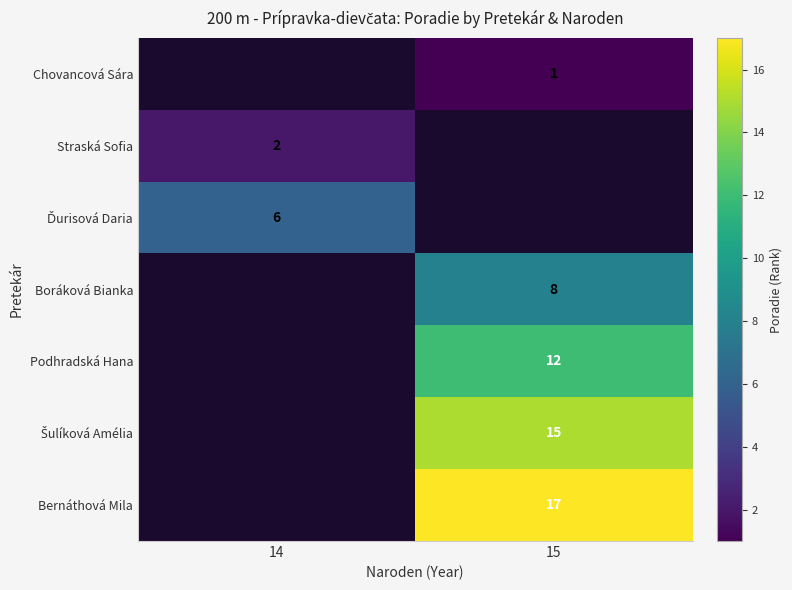

How many series are shown in this chart?

7